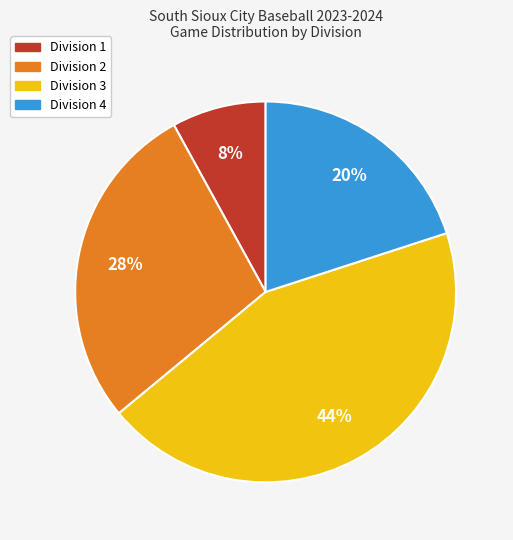

Which has a higher value, Division 3 or Division 1?

Division 3